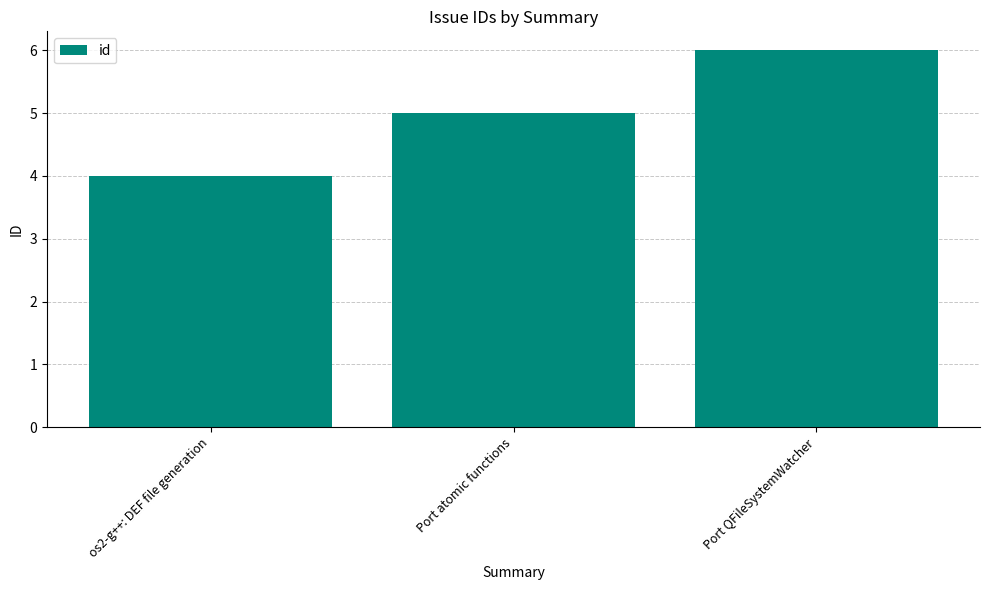

What is the label of the 3rd bar from the right?

os2-g++: DEF file generation